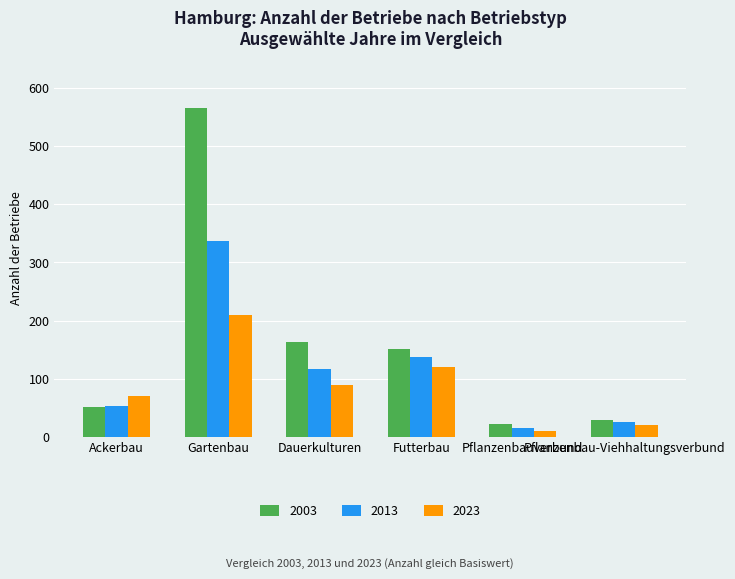

Reading left to right, transcribe all the data shown in this chart.

2003: Ackerbau=52	Gartenbau=565	Dauerkulturen=163	Futterbau=152	Pflanzenbauverbund=23	Pflanzenbau-Viehhaltungsverbund=29
2013: Ackerbau=53	Gartenbau=337	Dauerkulturen=117	Futterbau=137	Pflanzenbauverbund=15	Pflanzenbau-Viehhaltungsverbund=26
2023: Ackerbau=70	Gartenbau=210	Dauerkulturen=90	Futterbau=120	Pflanzenbauverbund=10	Pflanzenbau-Viehhaltungsverbund=20